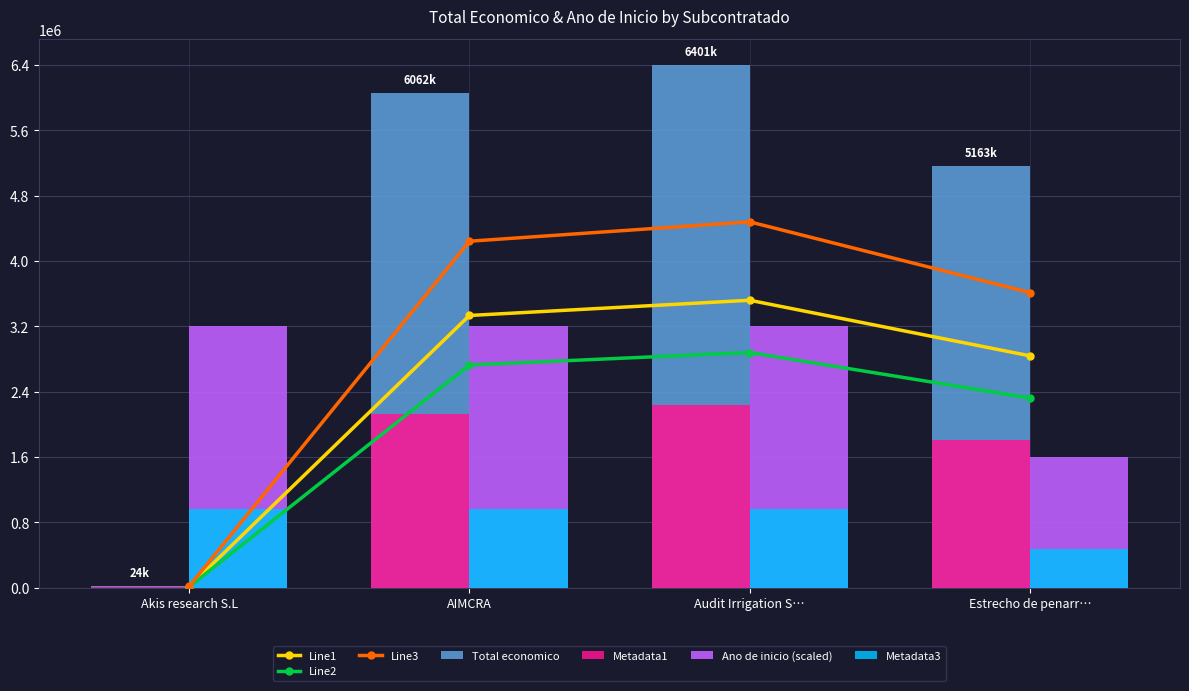

The Total economico series shows 5163335.0 at Estrecho de penarr…. True or false?

True